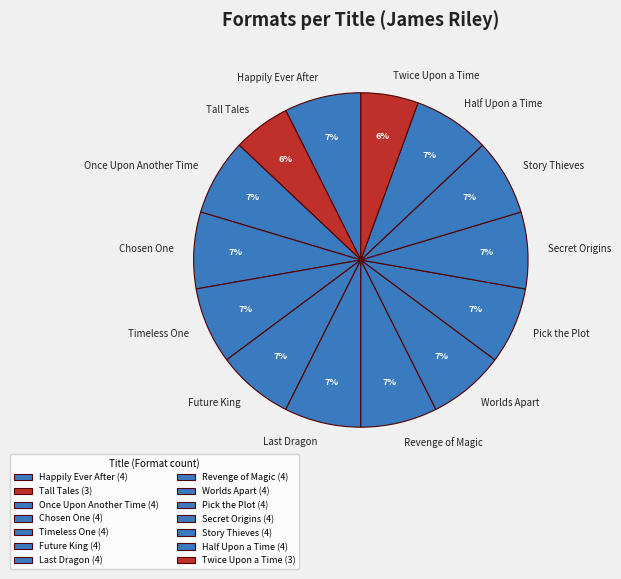

Is the sum of Twice Upon a Time and Once Upon Another Time greater than half?

No